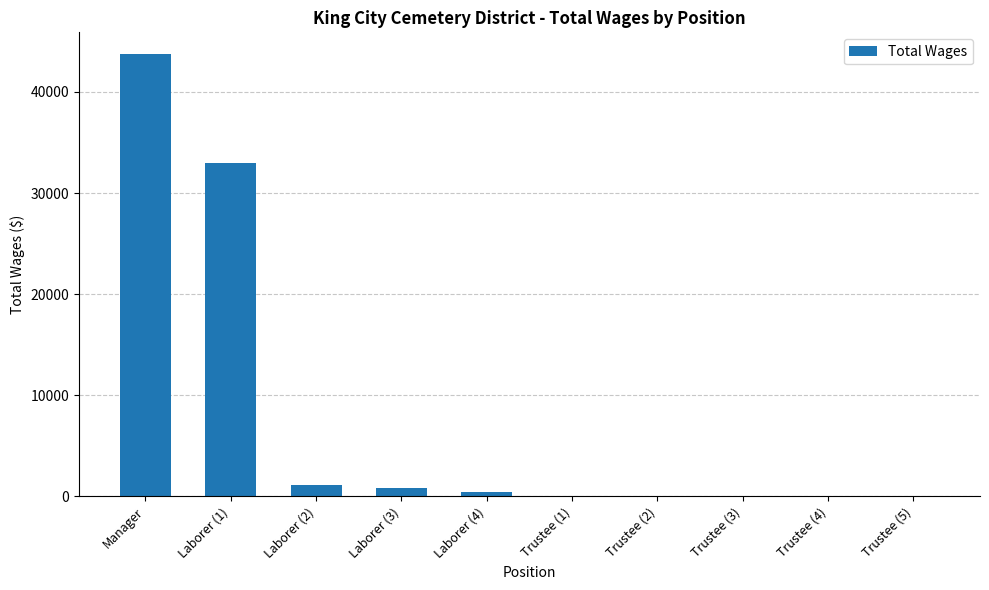

How many categories are shown in the chart?

10